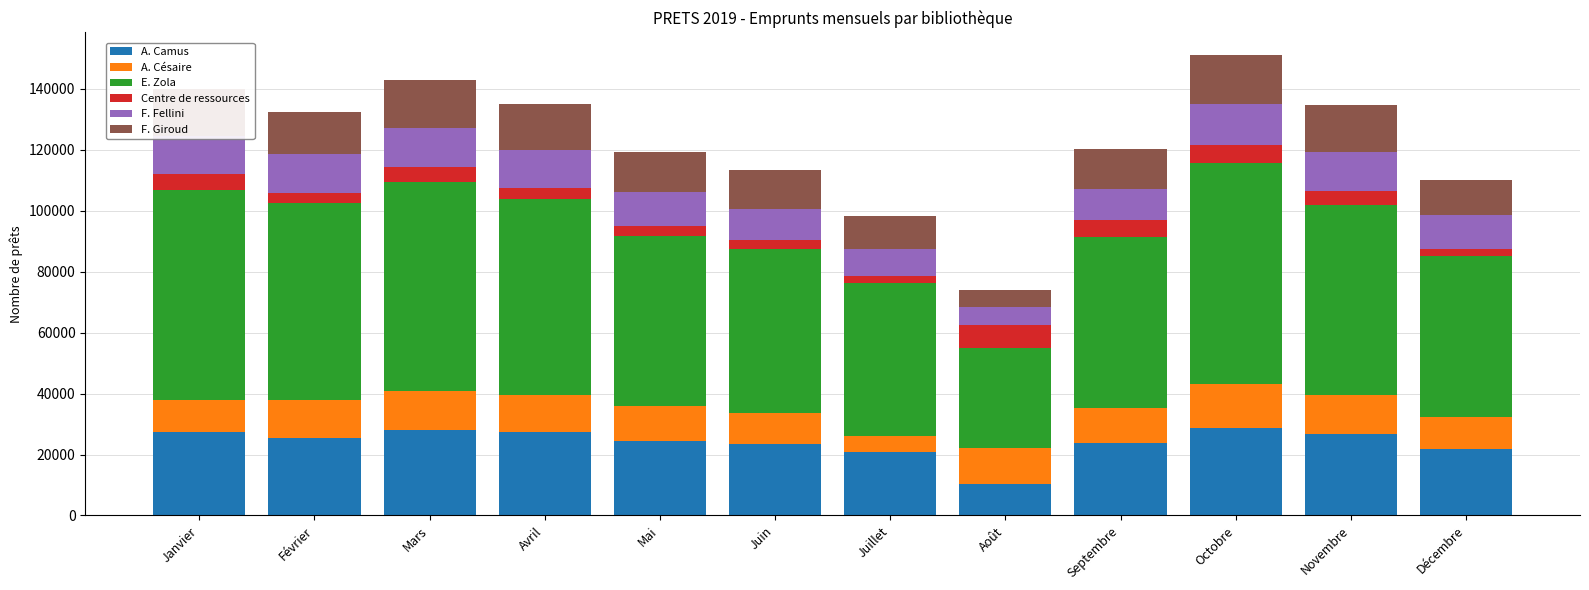

What is the highest value of the A. Camus series?

28640